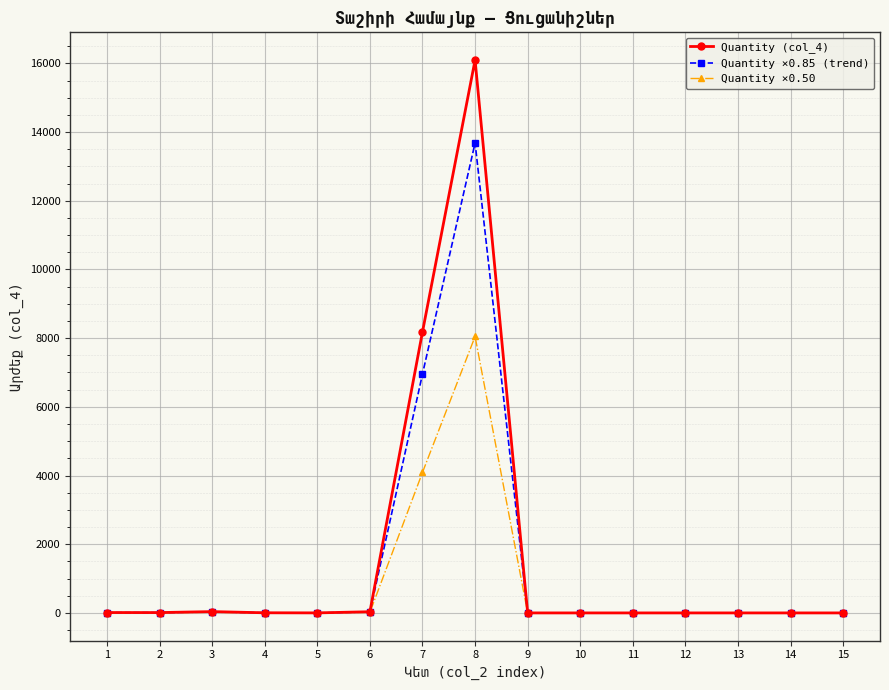

What is the value of the Quantity ×0.50 point at the 15th from the left?

0.5